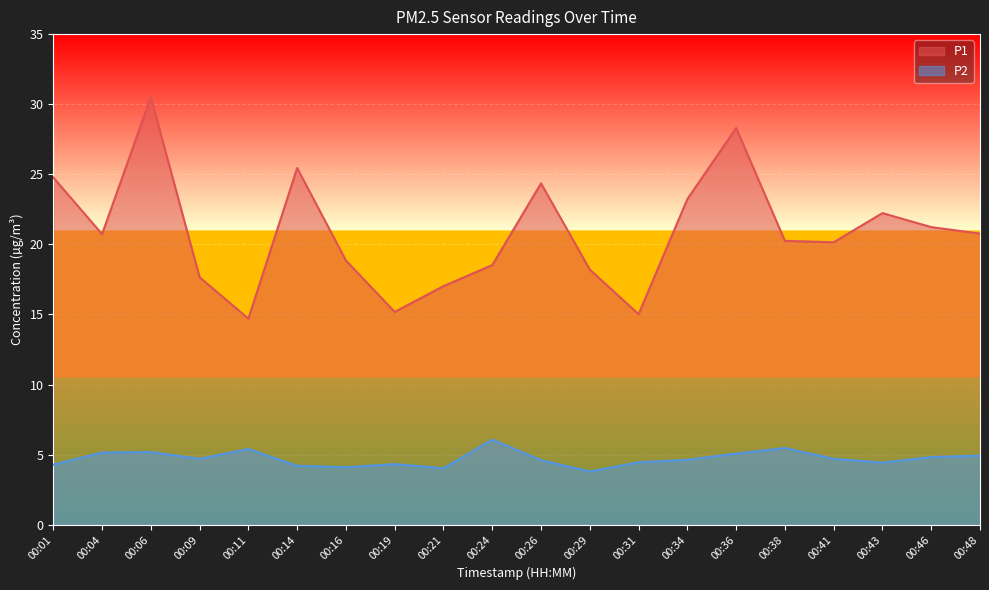

Is the value of P1 at 00:06 greater than the value of P2 at 00:43?

Yes